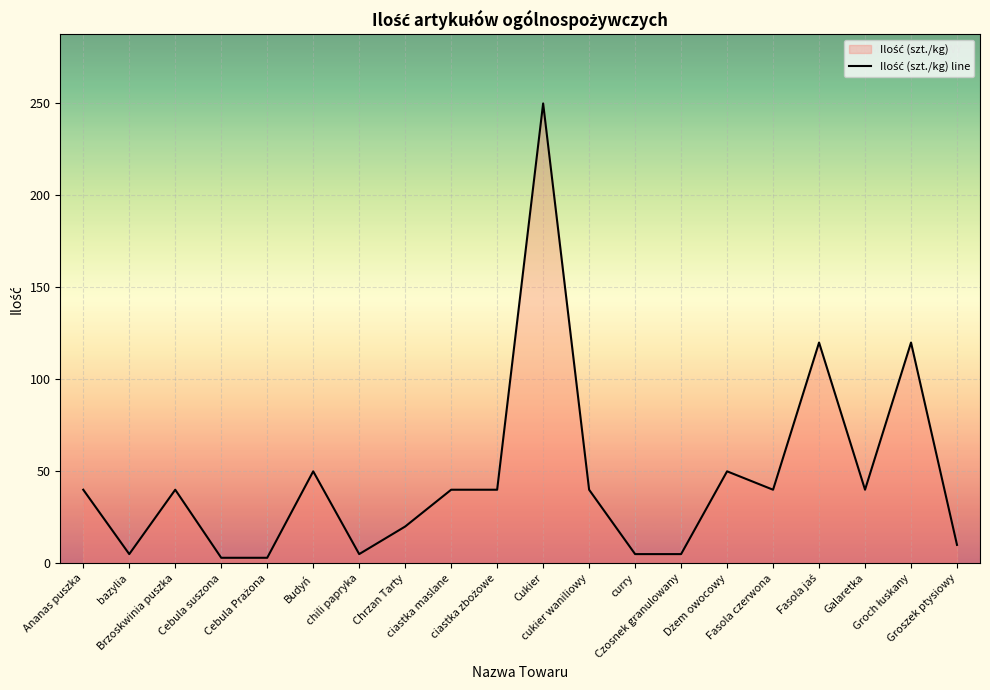

What is the sum of all values?

926